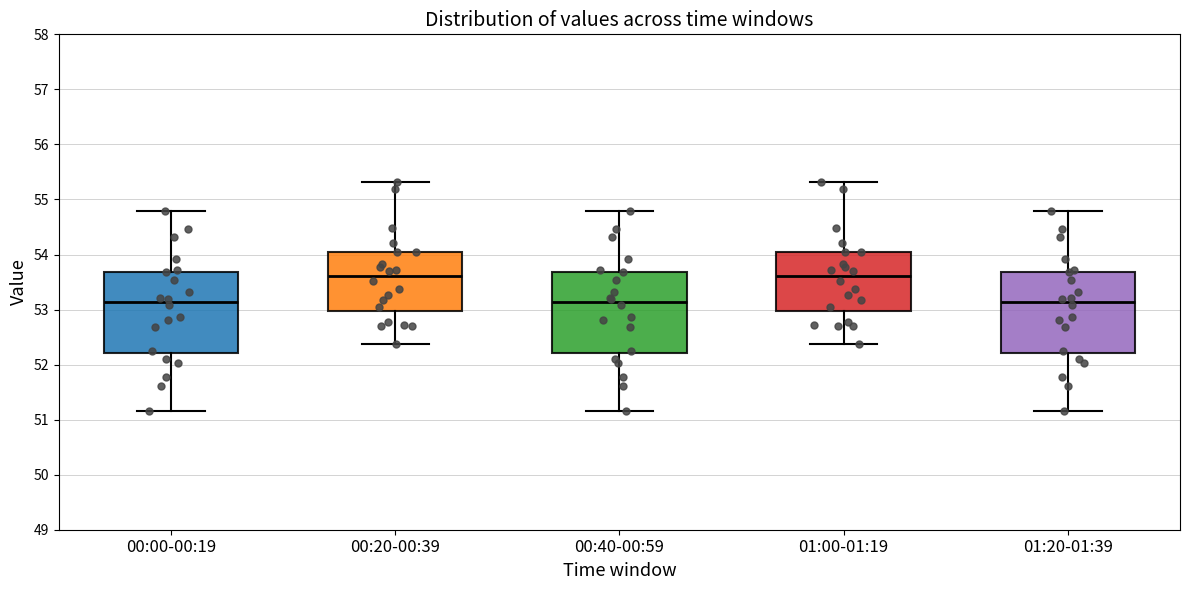

Reading left to right, transcribe this box plot: for each box, give where its median line is, the range the box spans, and where its two whiskers end, as read against the y-axis. The values are not printed on the chart, so give them approximately, as read against the axis.

00:00-00:19: median 53.1, box 52.2 to 53.7, whiskers 51.2 to 54.8
00:20-00:39: median 53.6, box 53.0 to 54.0, whiskers 52.4 to 55.3
00:40-00:59: median 53.1, box 52.2 to 53.7, whiskers 51.2 to 54.8
01:00-01:19: median 53.6, box 53.0 to 54.0, whiskers 52.4 to 55.3
01:20-01:39: median 53.1, box 52.2 to 53.7, whiskers 51.2 to 54.8